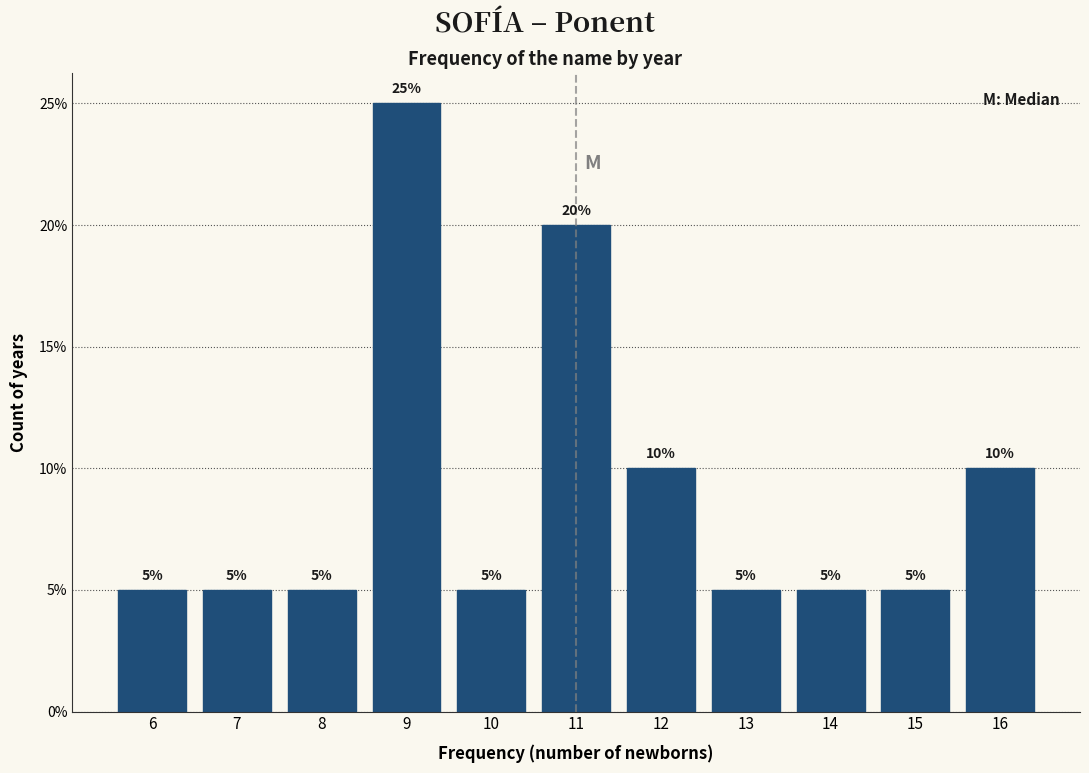

Which range on the x-axis has the tallest bar?

8.5 to 9.5